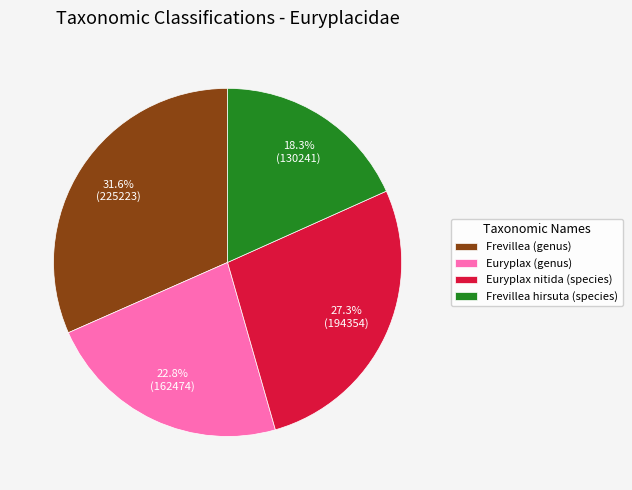

What percentage do Frevillea (genus) and Frevillea hirsuta (species) together represent?

49.9%